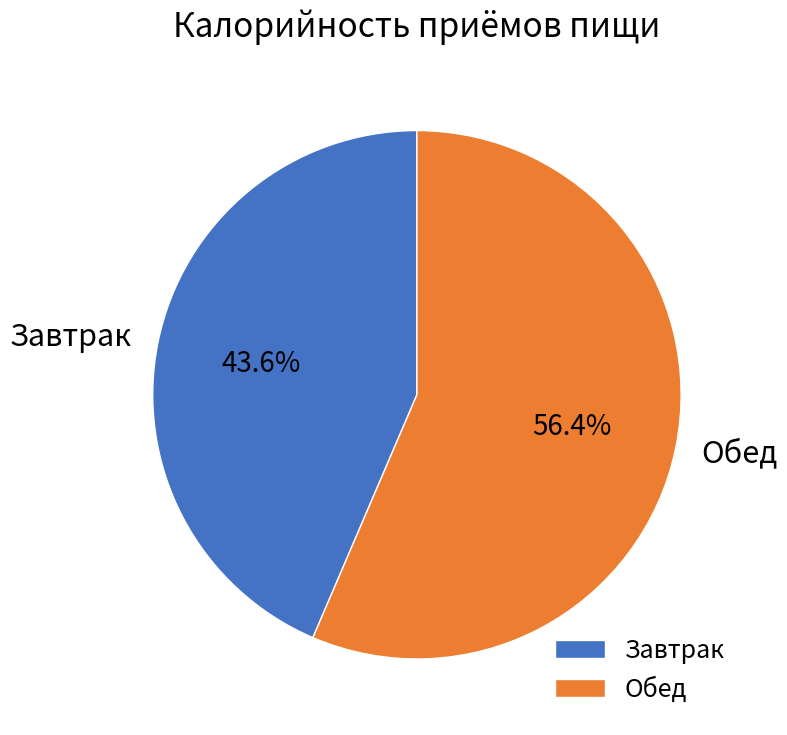

To the nearest percent, what is the average slice percentage?

50%